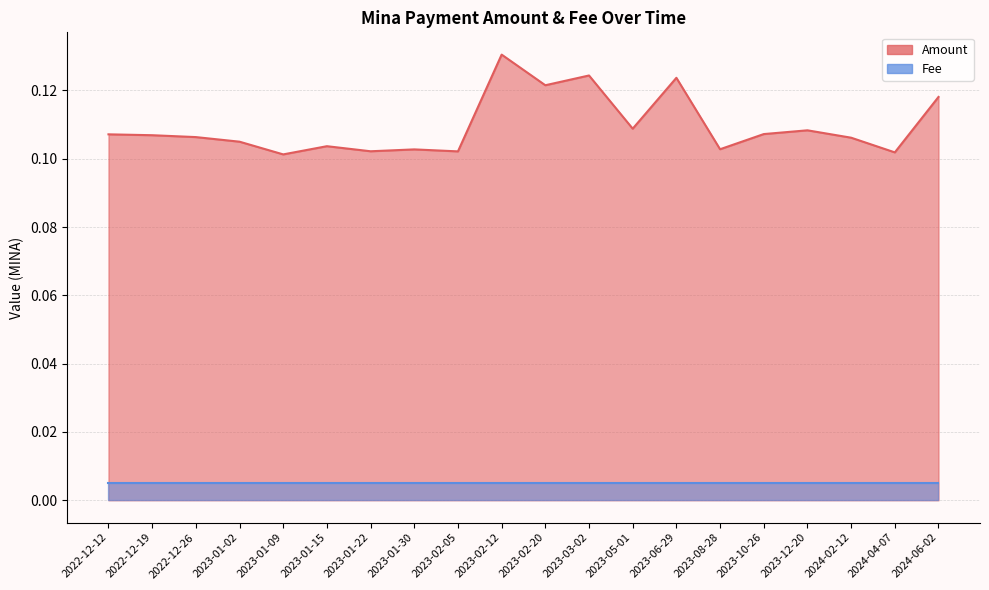

What is the average value of the Amount series?

0.1